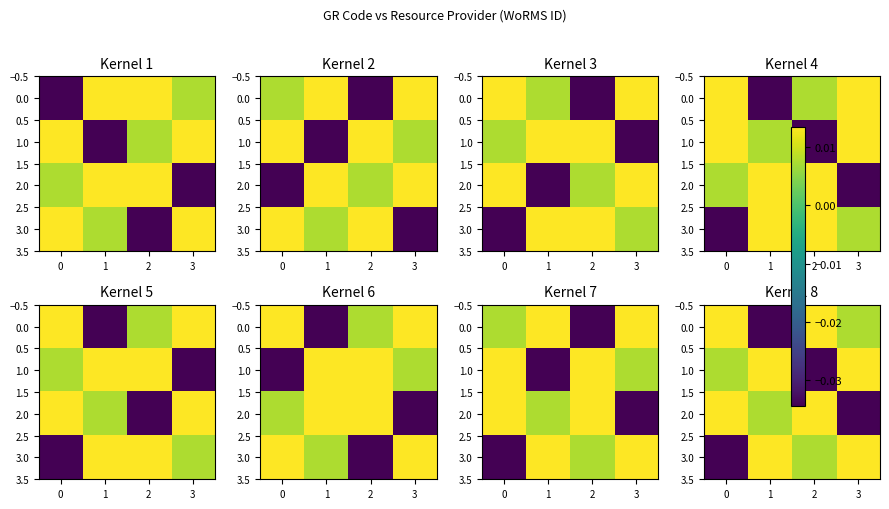

Which category has the lowest value in the 1.0 series?

2